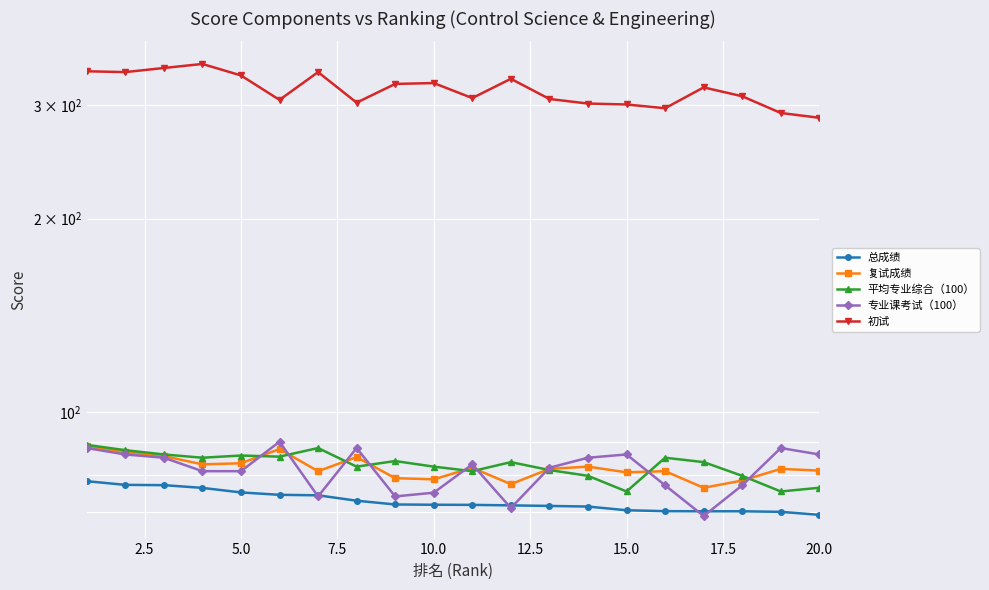

Does the chart display data point markers on the line(s)?

Yes